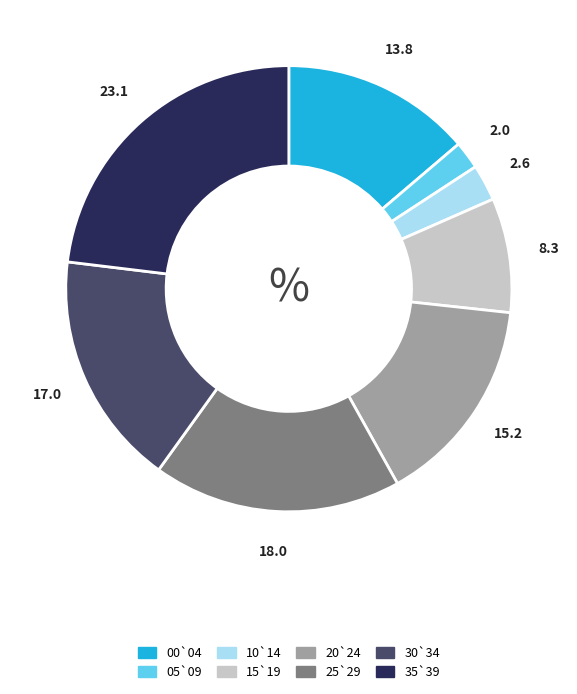

Is it true that 00`04 is 3% of the pie?

False